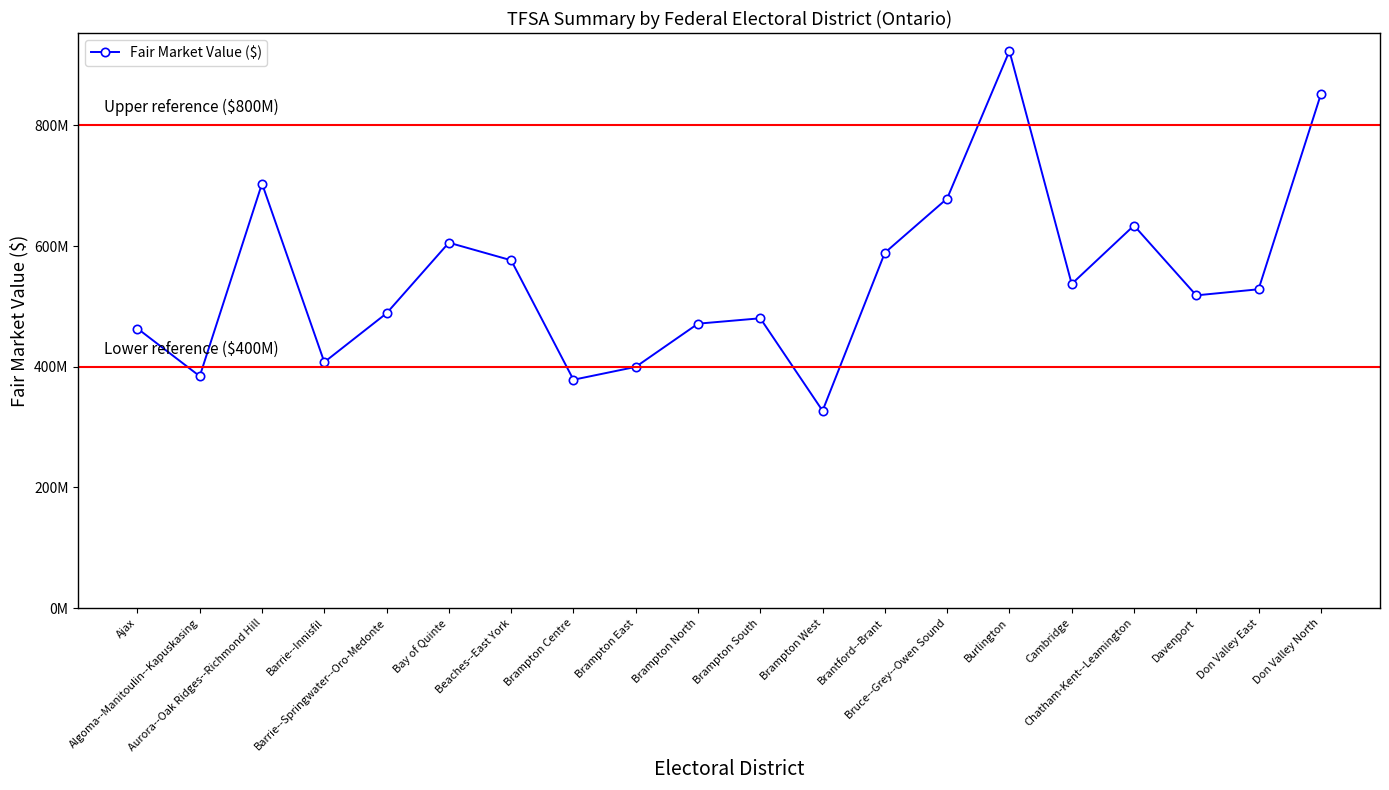

True or false: the data shows 528393000 at Don Valley East.

True